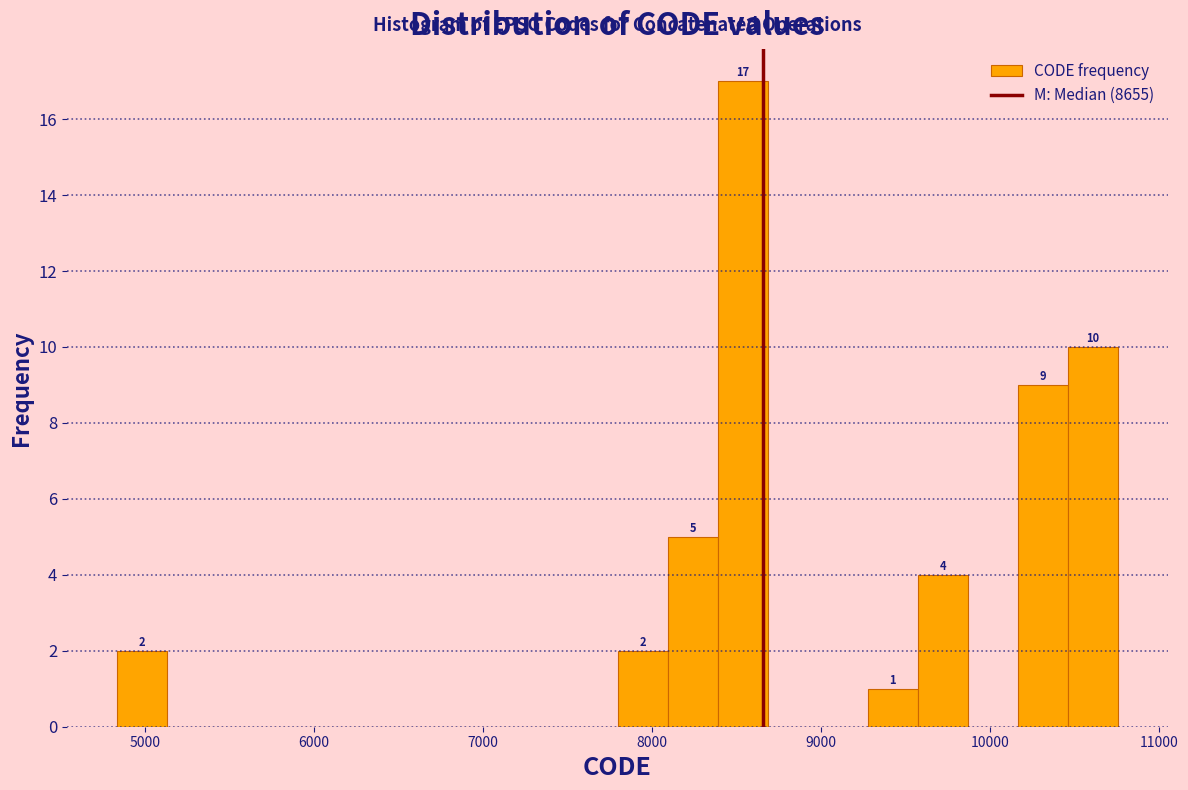

Read against the x-axis, roughly where is the centre of the tallest bar?

8500